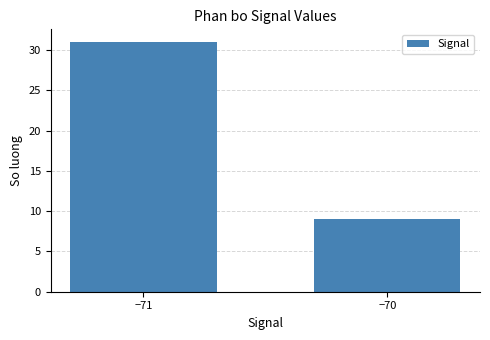

Are the bars horizontal?

No